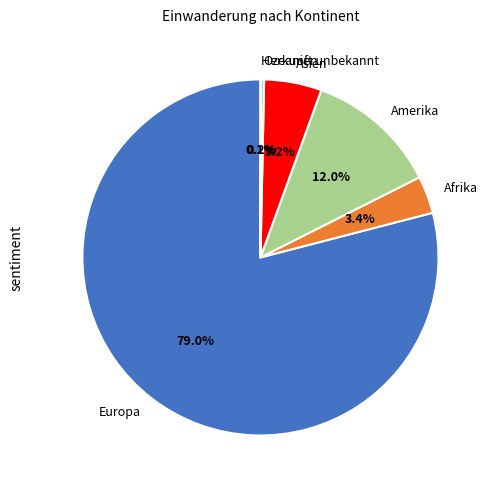

True or false: Asien accounts for 5% of the total.

True